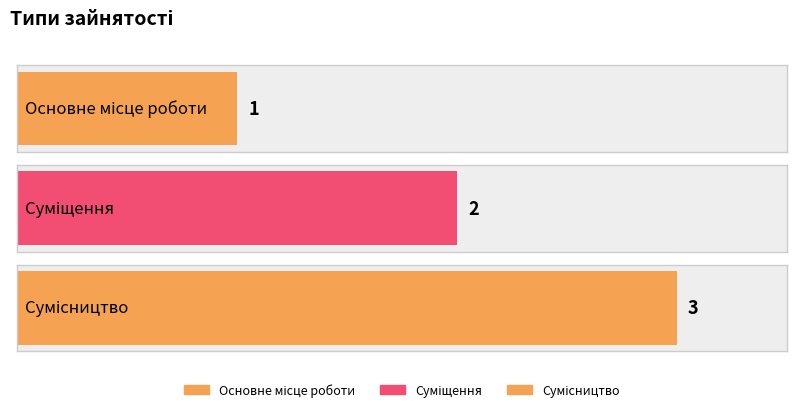

What is the difference between the values at Сумісництво and Основне місце роботи?

2